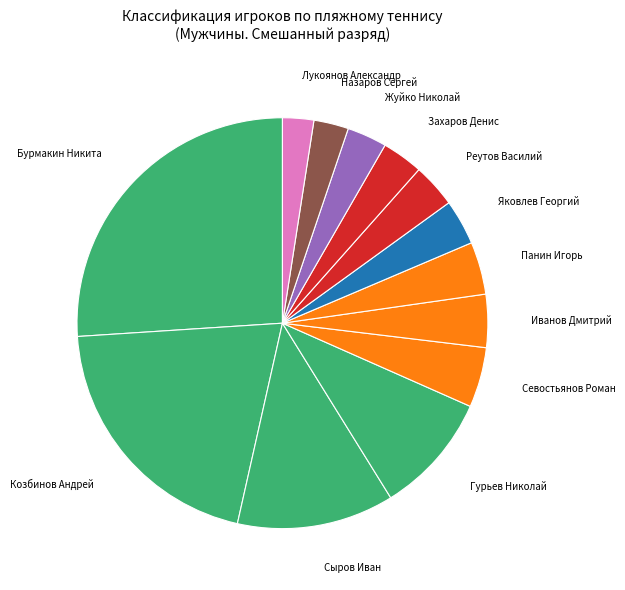

True or false: Бурмакин Никита accounts for 41% of the total.

False